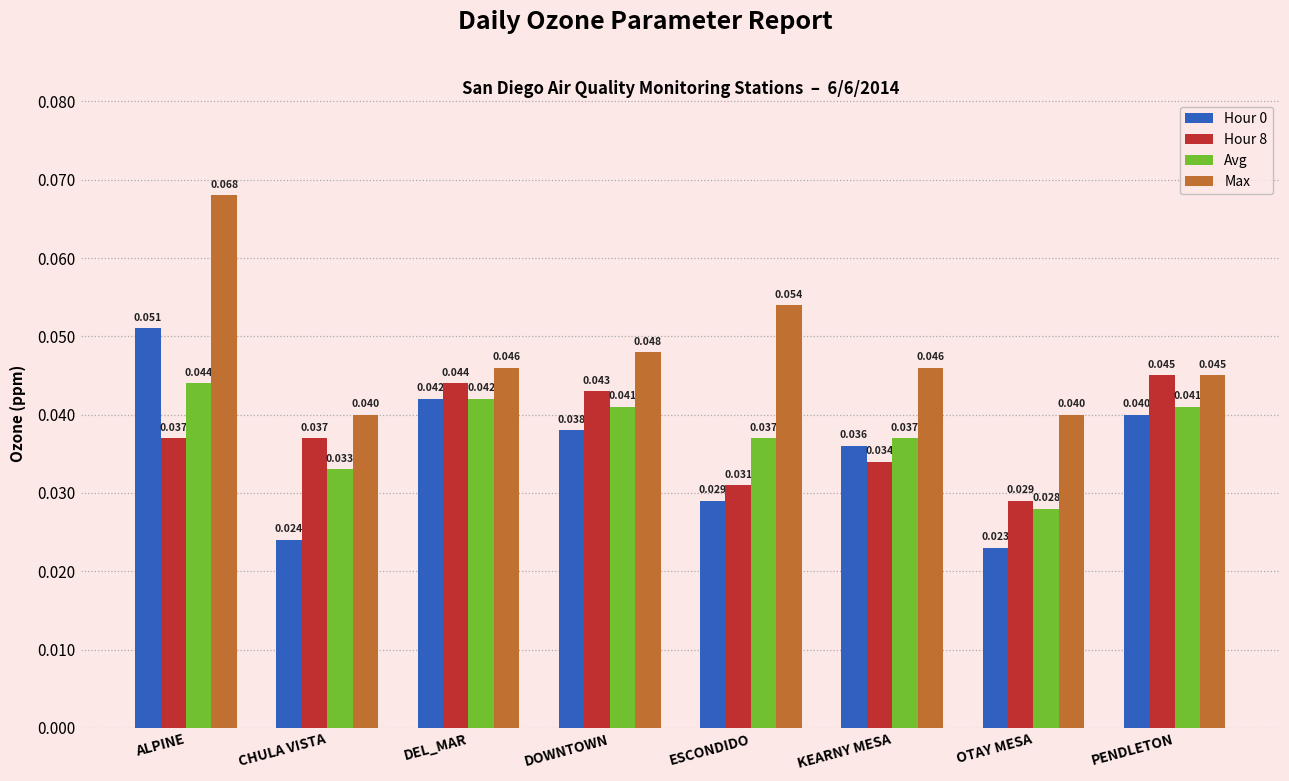

At which category does the chart reach its peak across all series?

ALPINE